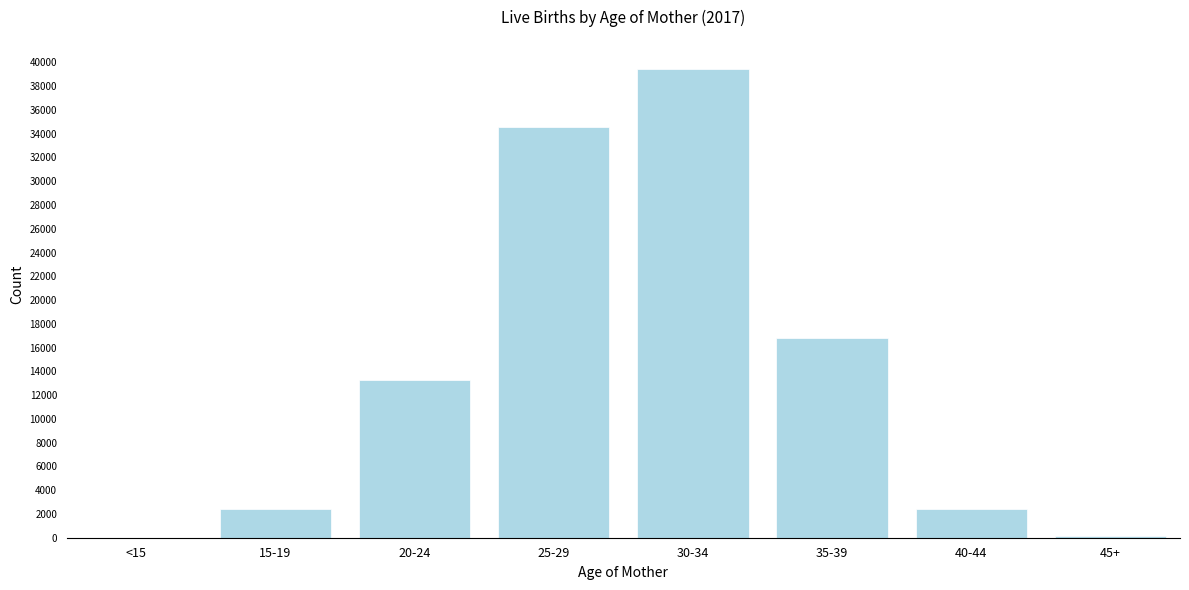

Which label corresponds to the largest value in the chart?

30-34